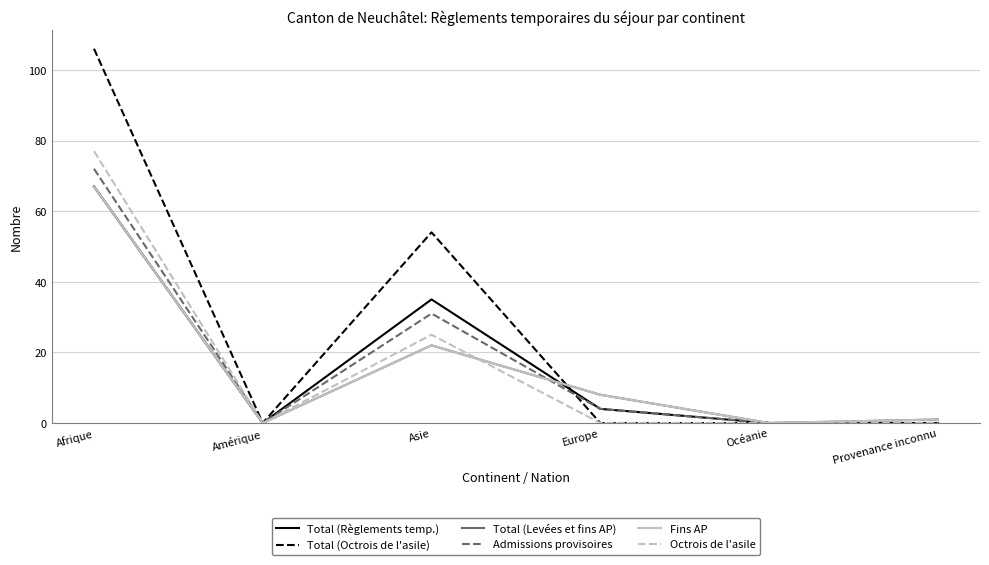

Does the chart display data point markers on the line(s)?

No